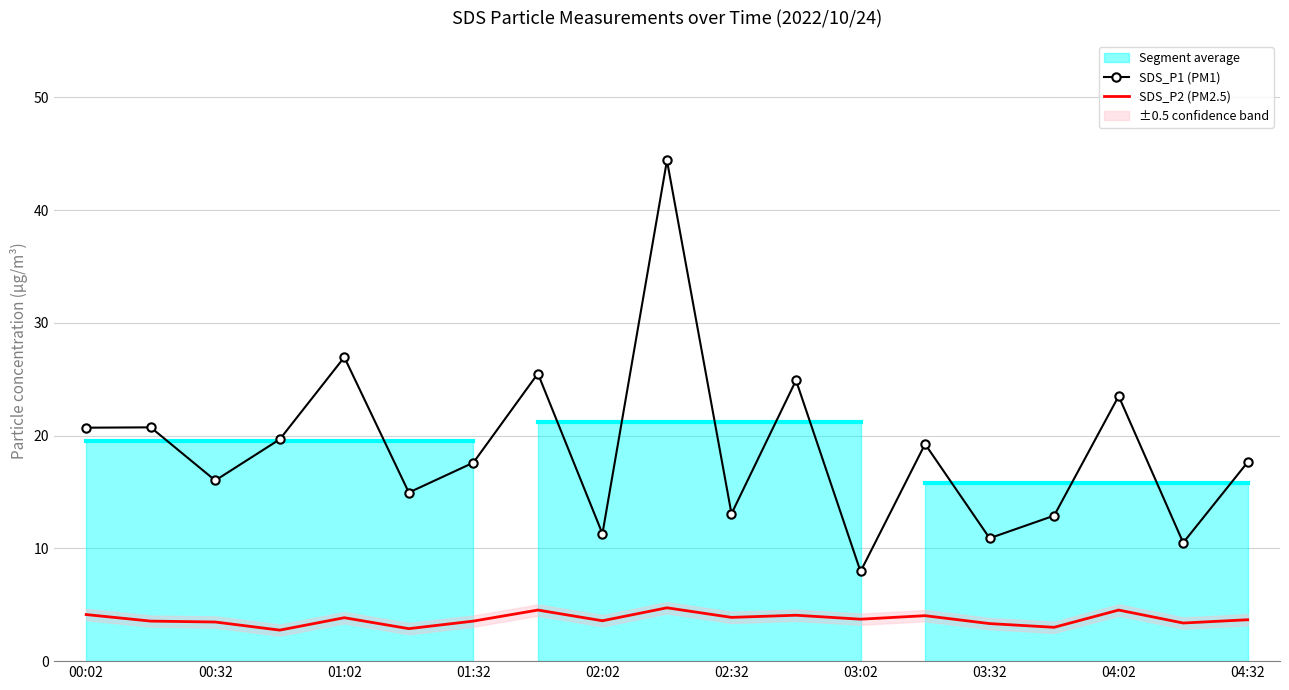

True or false: SDS_P2 (PM2.5) and SDS_P1 (PM1) cross at least once.

False